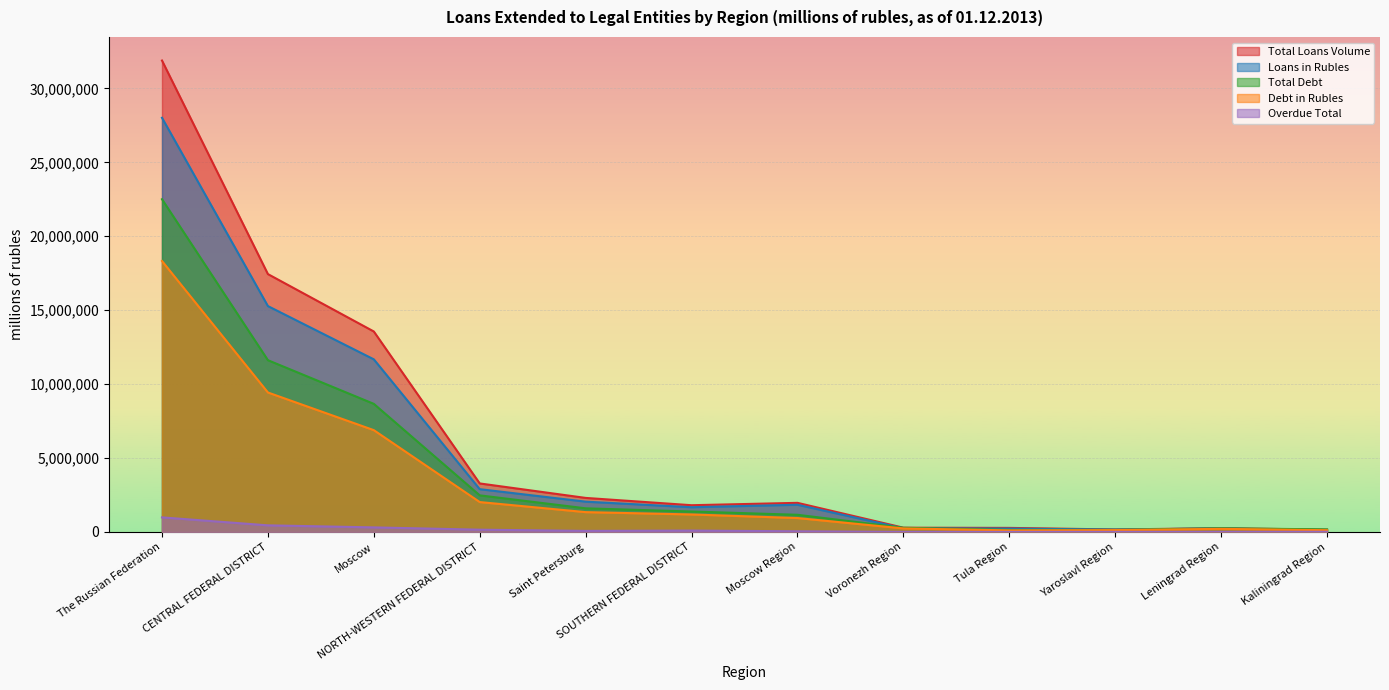

What is the sum of all Total Debt values?

50396200